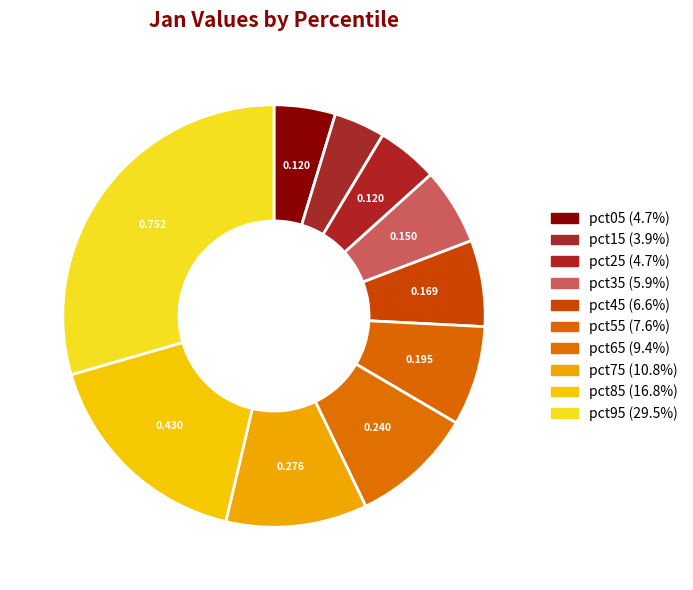

How many segments does this pie chart have?

10